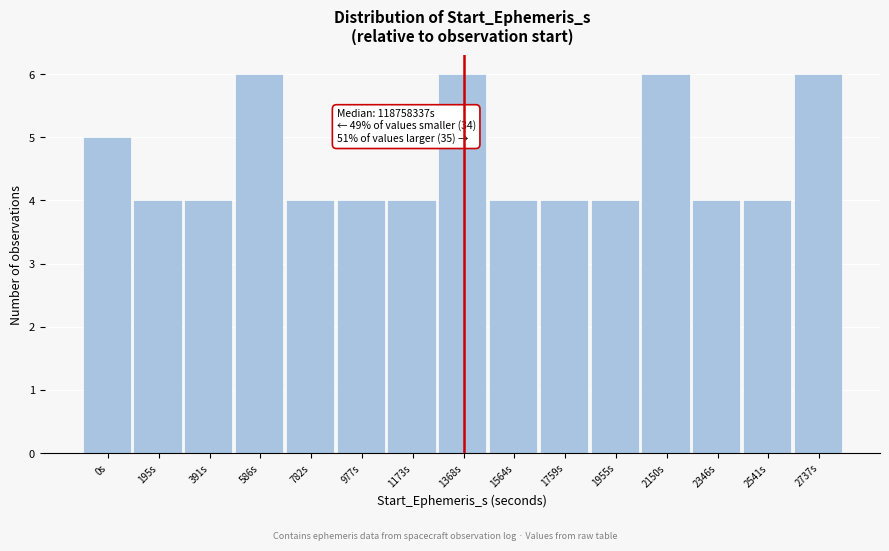

Reading left to right, list all the values displayed in this chart.

5	4	4	6	4	4	4	6	4	4	4	6	4	4	6